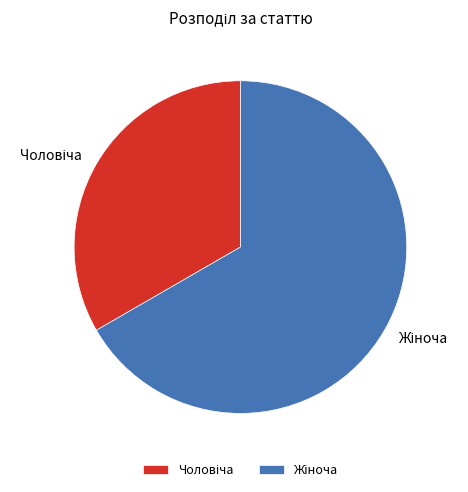

What is the change in value from Чоловіча to Жіноча?

+1